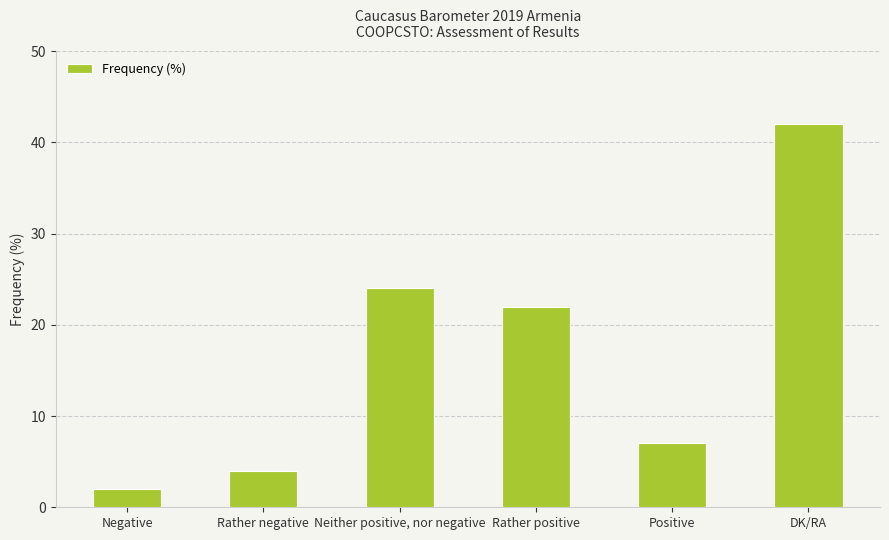

Rank the categories by value from highest to lowest.

DK/RA, Neither positive, nor negative, Rather positive, Positive, Rather negative, Negative